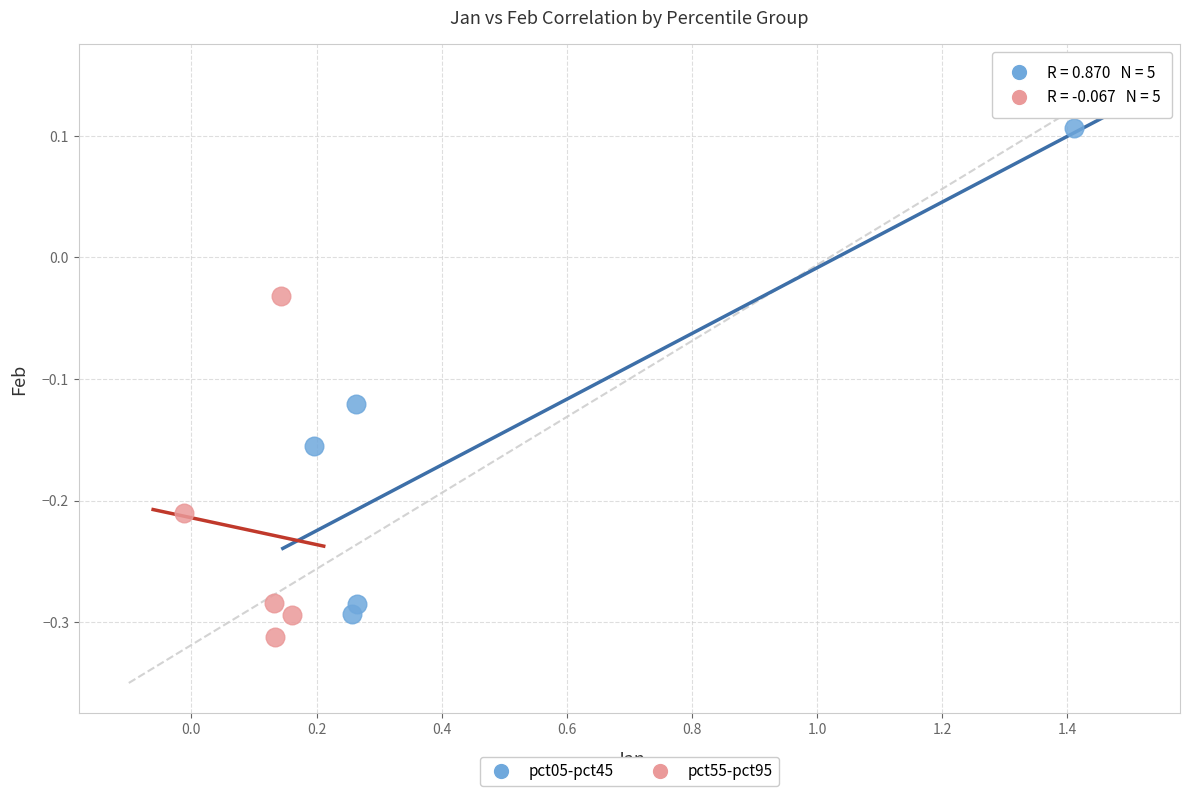

Which series reaches the maximum Y coordinate?

pct05-pct45